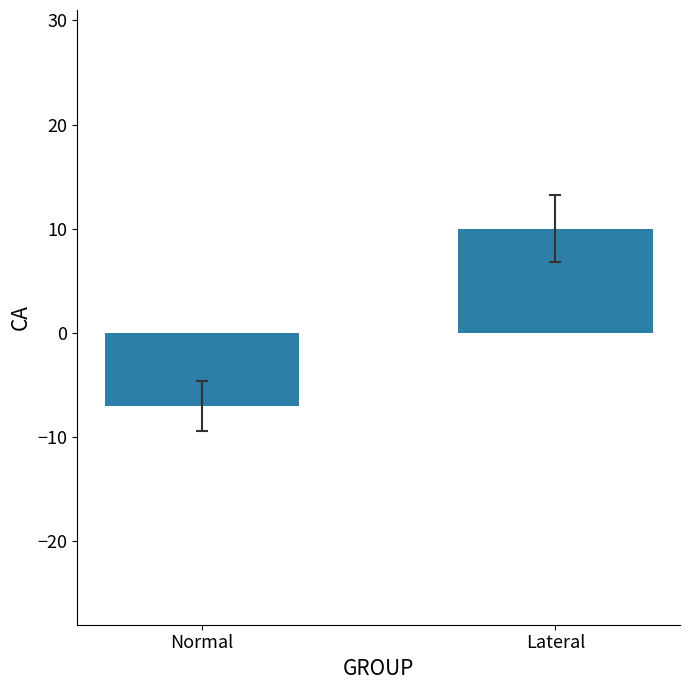

True or false: the data shows 10 at Lateral.

True